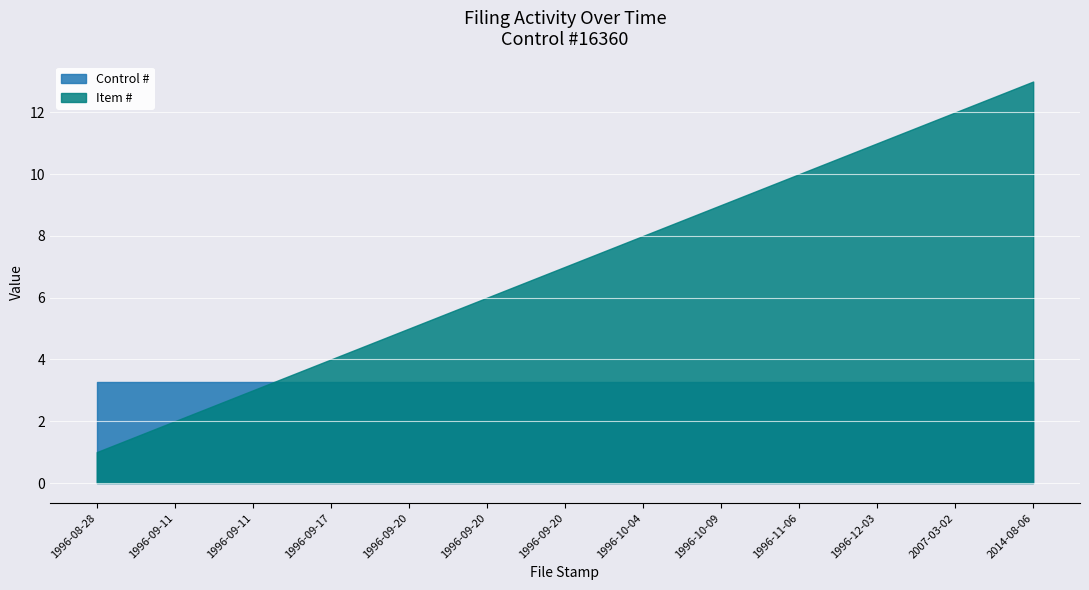

Where does the Item # series first go above 7?

1996-10-04